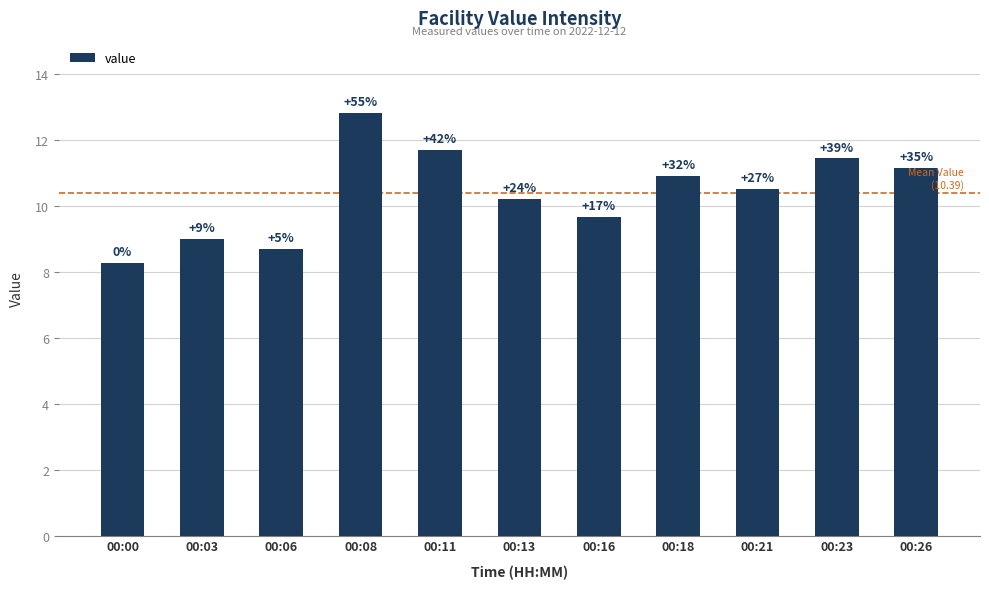

What is the change in value from 00:08 to 00:21?

-2.3